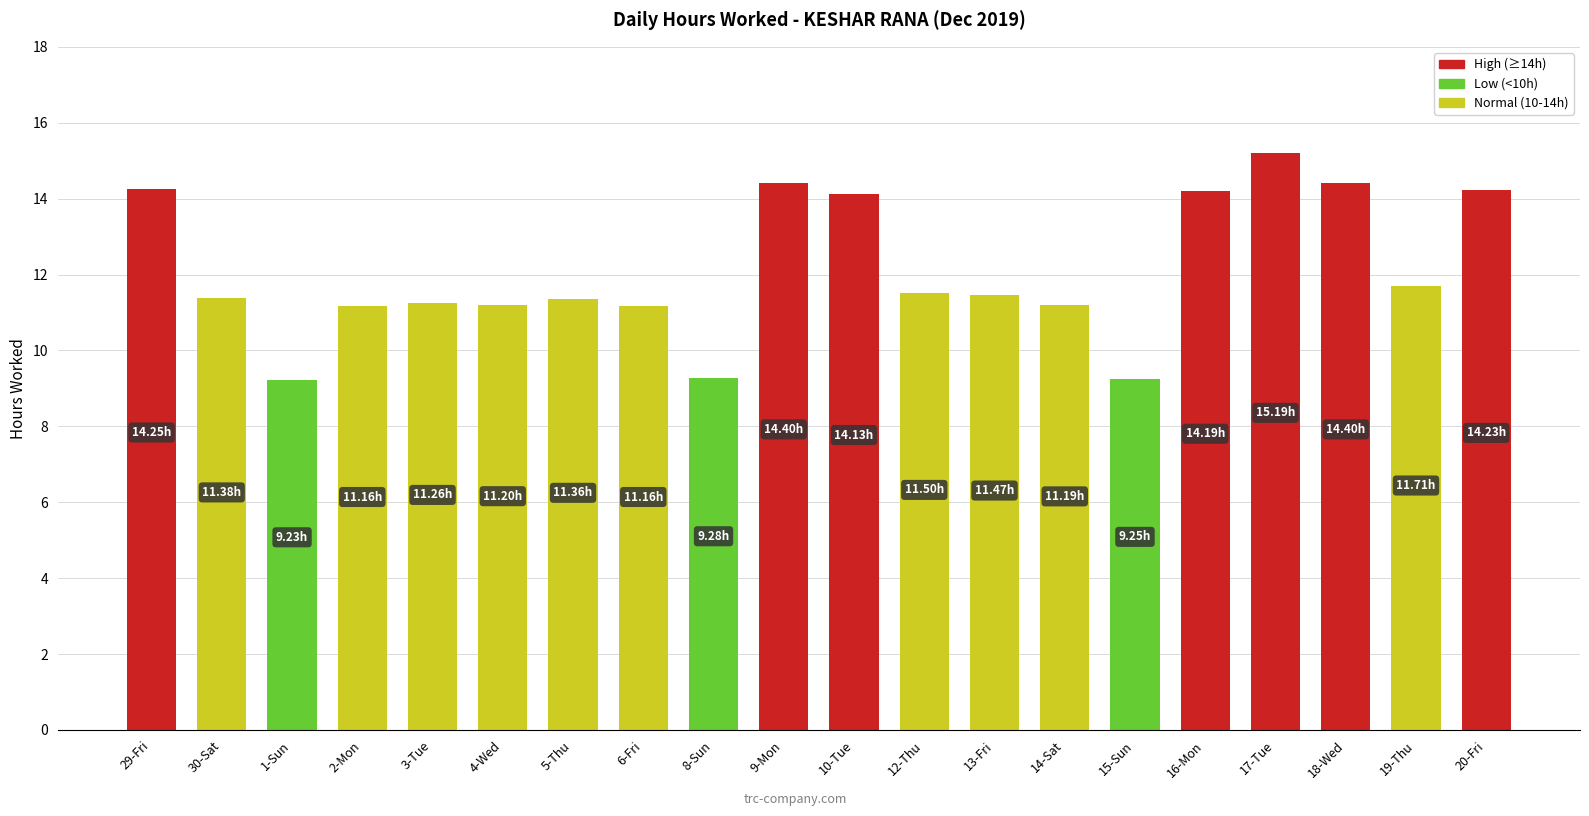

The value at 15-Sun is 16.4. True or false?

False